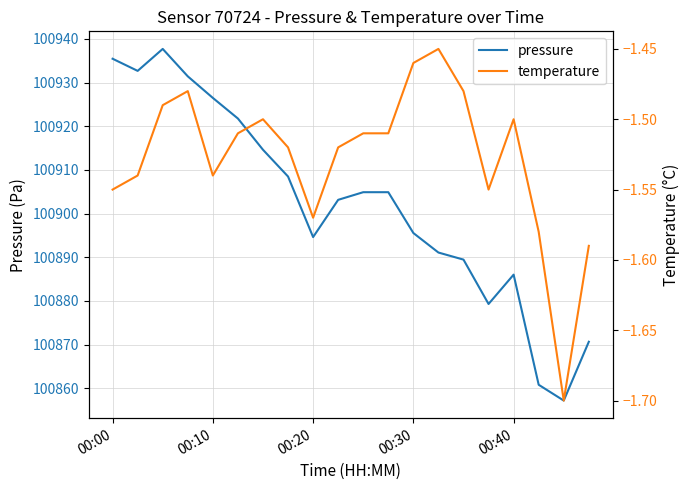

What is the minimum value for pressure?

100857.2